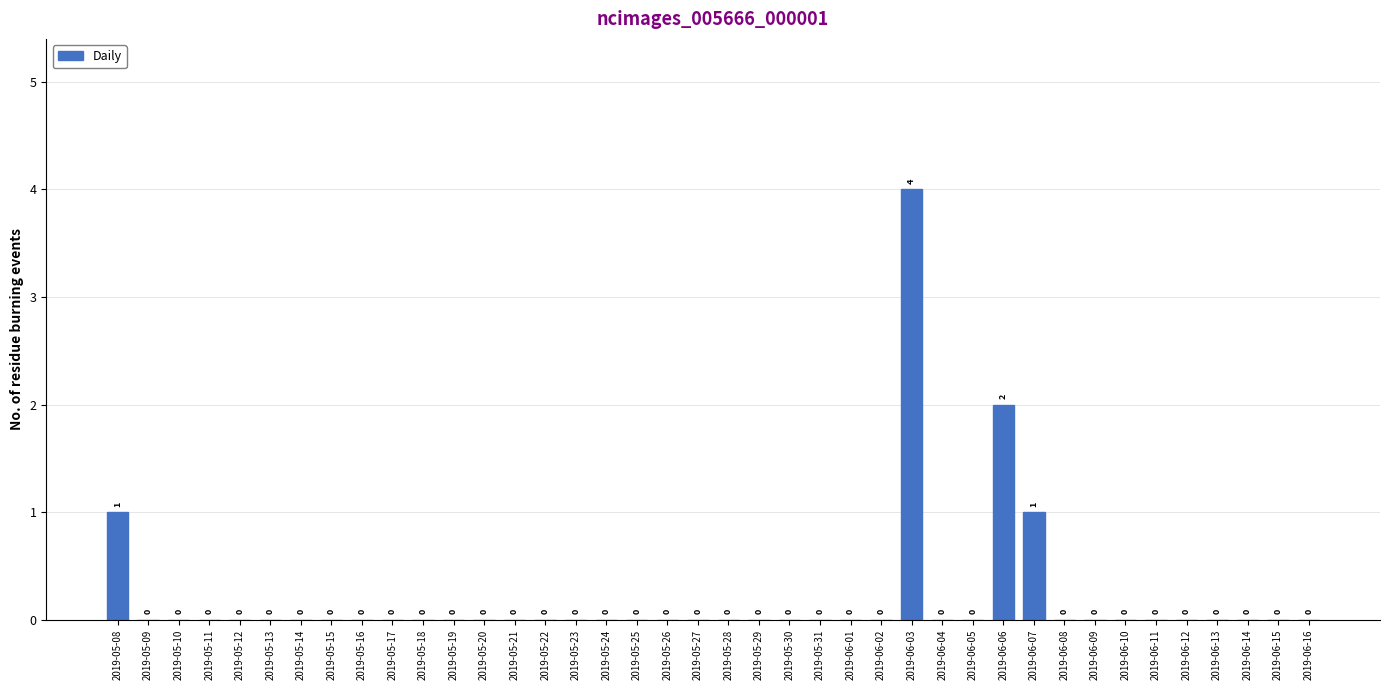

Reading left to right, list all the values displayed in this chart.

2019-05-08=1	2019-05-09=0	2019-05-10=0	2019-05-11=0	2019-05-12=0	2019-05-13=0	2019-05-14=0	2019-05-15=0	2019-05-16=0	2019-05-17=0	2019-05-18=0	2019-05-19=0	2019-05-20=0	2019-05-21=0	2019-05-22=0	2019-05-23=0	2019-05-24=0	2019-05-25=0	2019-05-26=0	2019-05-27=0	2019-05-28=0	2019-05-29=0	2019-05-30=0	2019-05-31=0	2019-06-01=0	2019-06-02=0	2019-06-03=4	2019-06-04=0	2019-06-05=0	2019-06-06=2	2019-06-07=1	2019-06-08=0	2019-06-09=0	2019-06-10=0	2019-06-11=0	2019-06-12=0	2019-06-13=0	2019-06-14=0	2019-06-15=0	2019-06-16=0